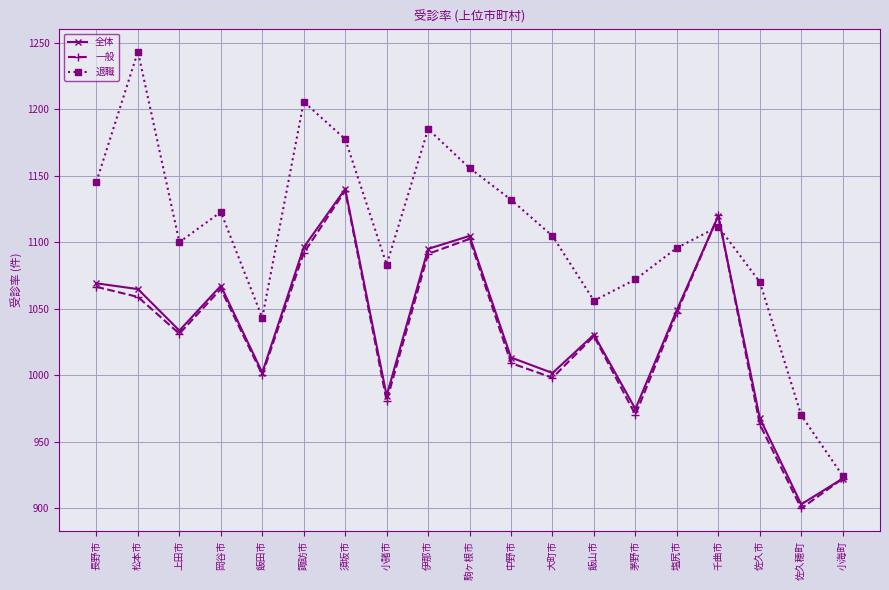

The value of 一般 at 伊那市 is 376.8. True or false?

False